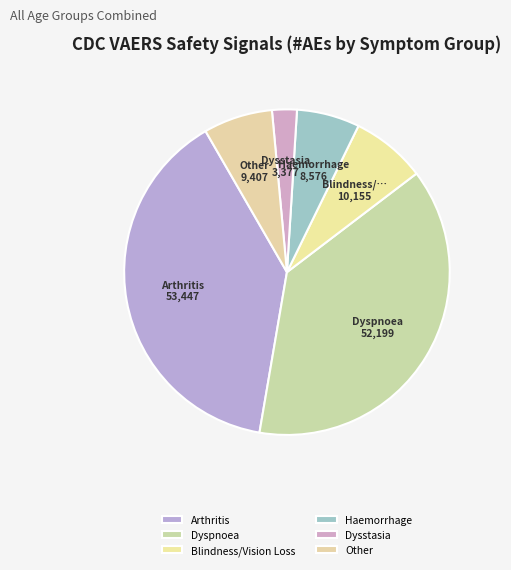

Is there any slice that represents more than half of the pie?

No